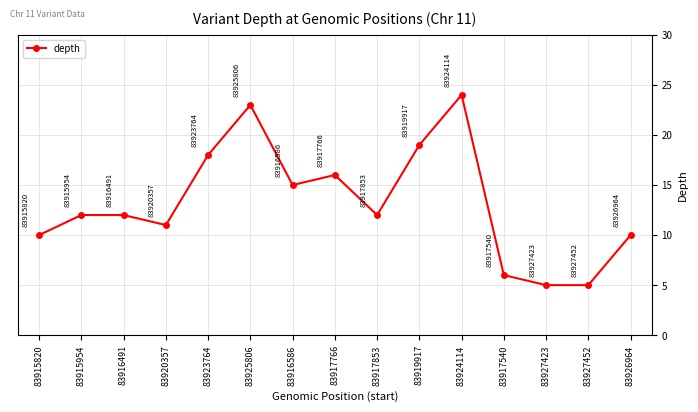

Read the value at 83917766, to the nearest 5.

15